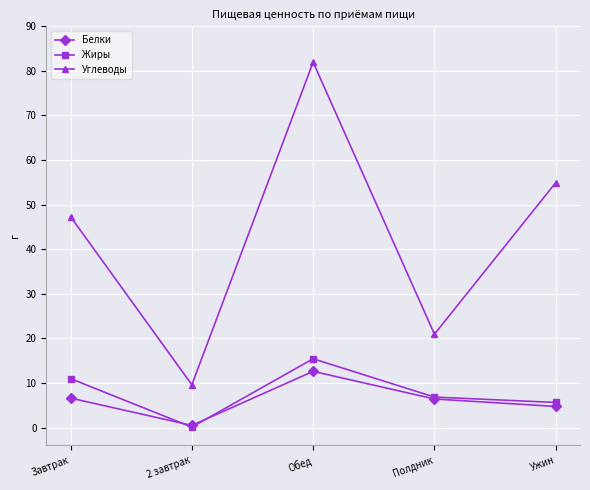

Which series has the widest spread of values?

Углеводы